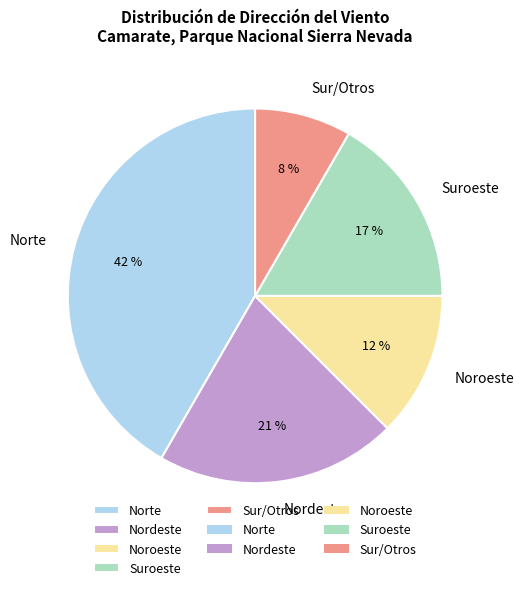

Is there any slice that represents more than half of the pie?

No